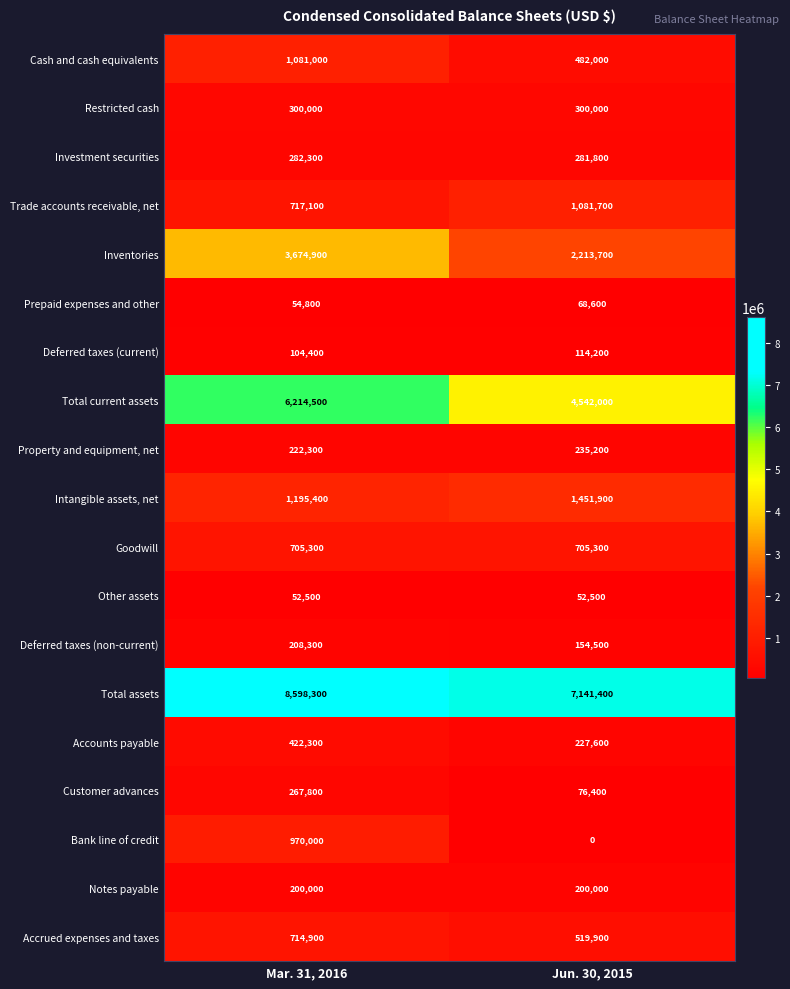

The value of Restricted cash at Mar. 31, 2016 is 300000. True or false?

True